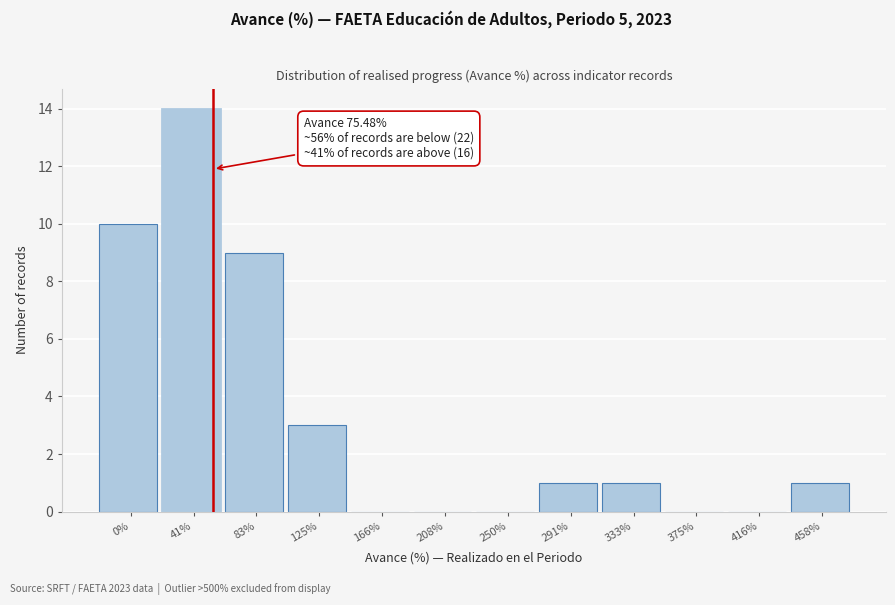

Reading left to right, transcribe all the data shown in this chart.

0%=10	41%=14	83%=9	125%=3	166%=0	208%=0	250%=0	291%=1	333%=1	375%=0	416%=0	458%=1